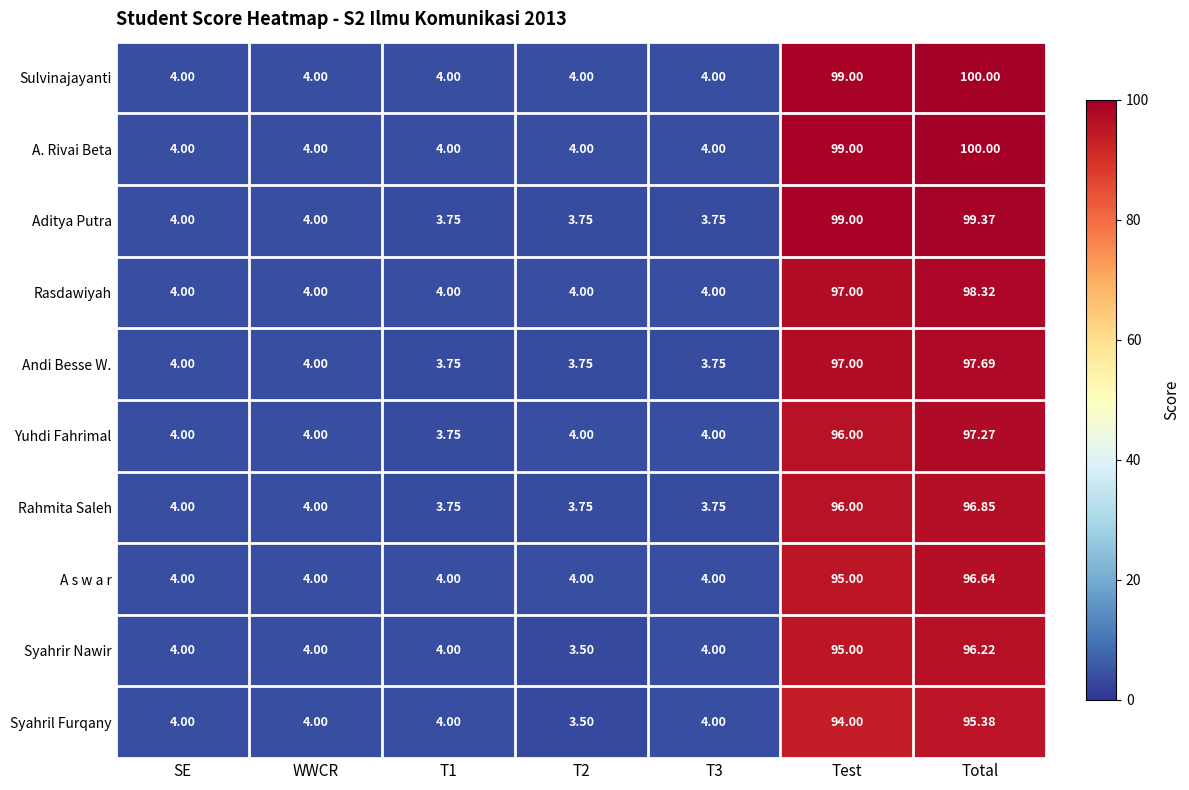

At which category is the sum across all series the highest?

Total